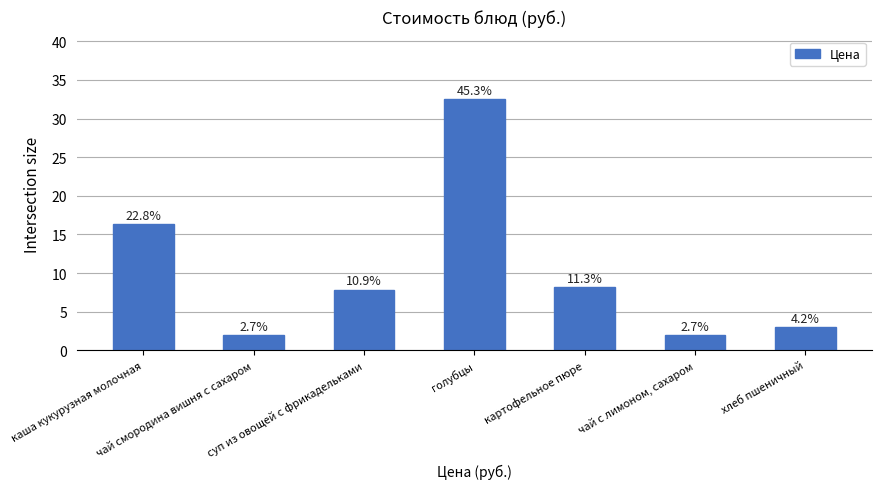

How many bars are there in total?

7